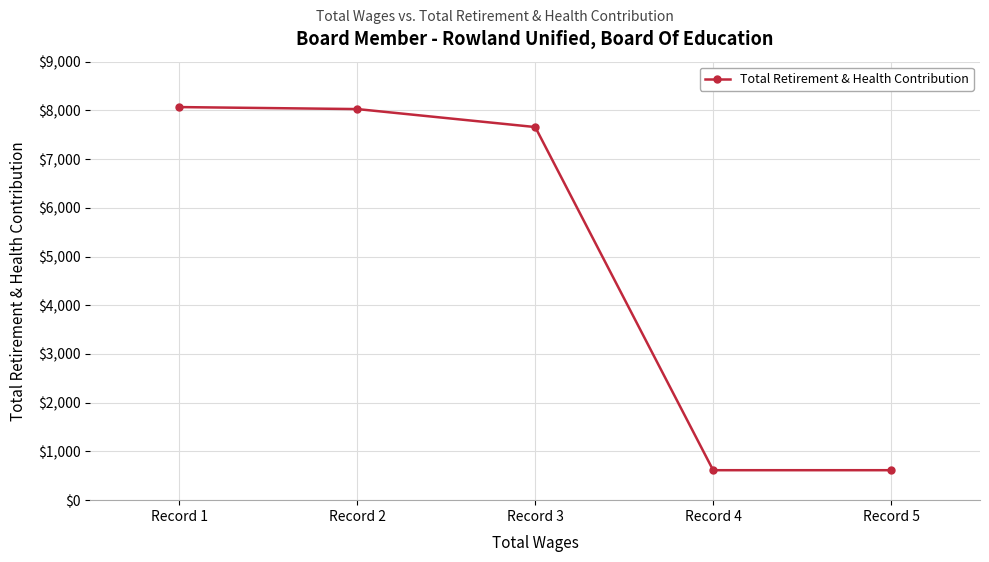

Count the number of categories in the chart.

5